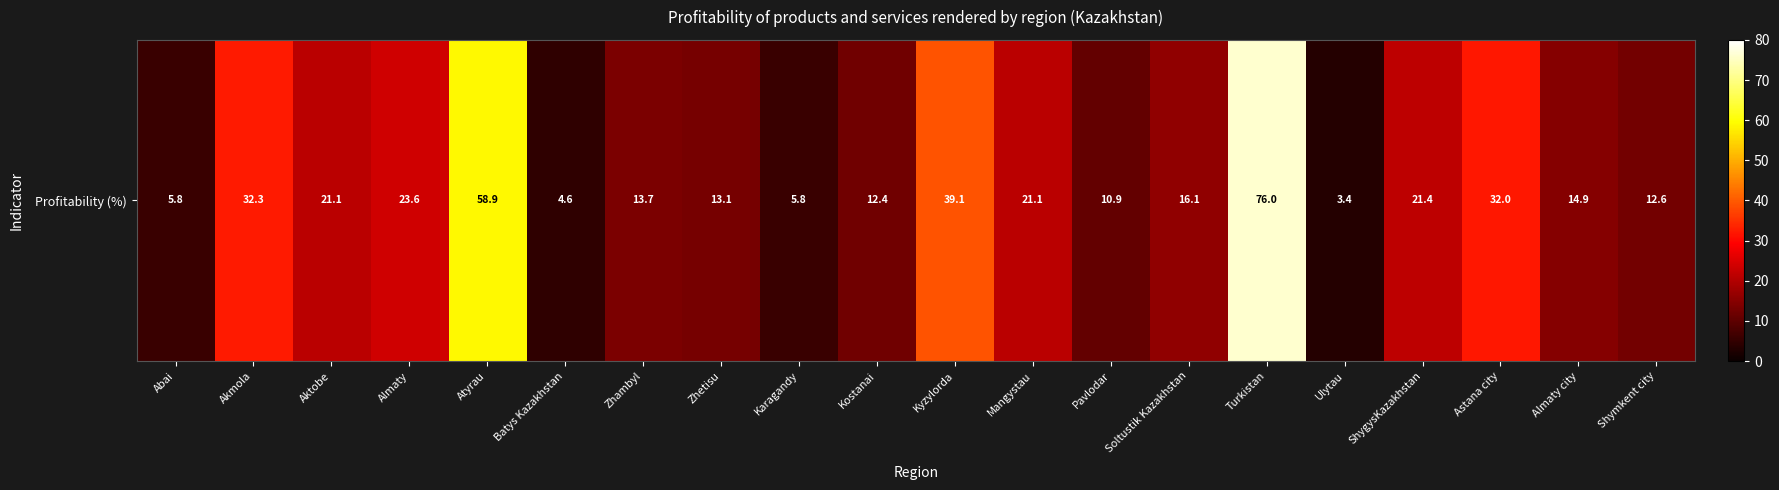

How many distinct data groups are displayed?

1